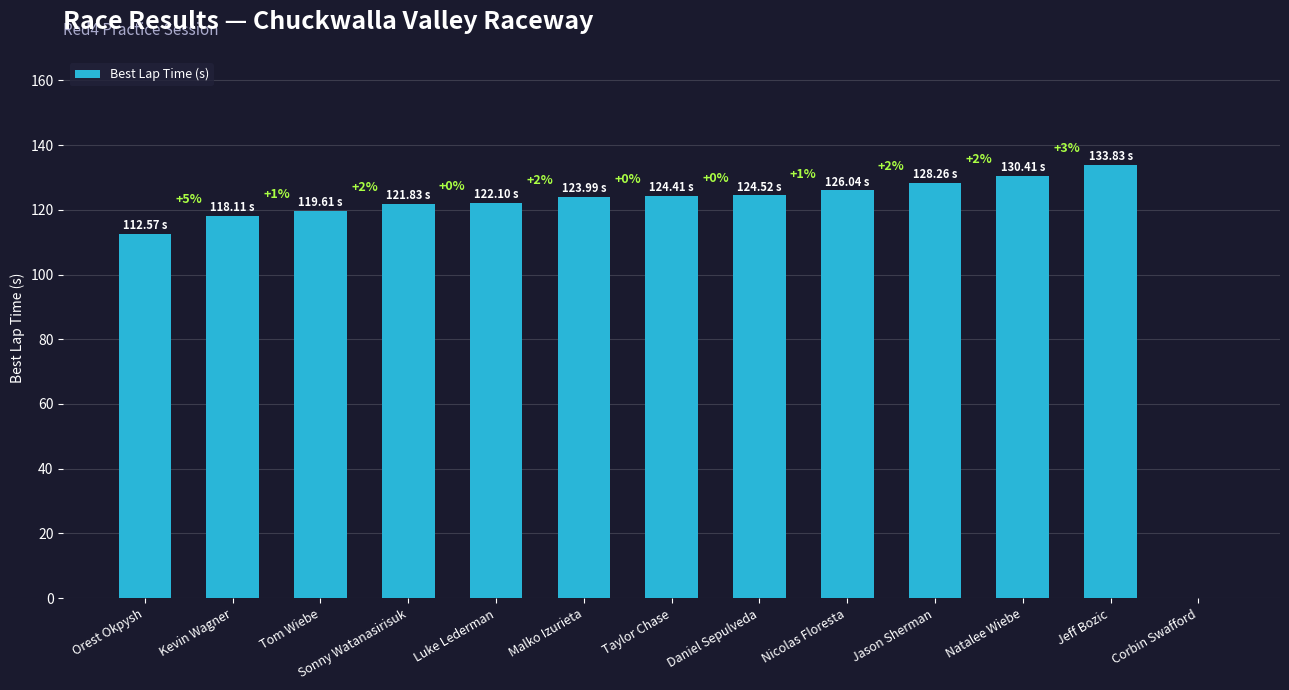

What is the sum of the values at Corbin Swafford and Luke Lederman?

122.1